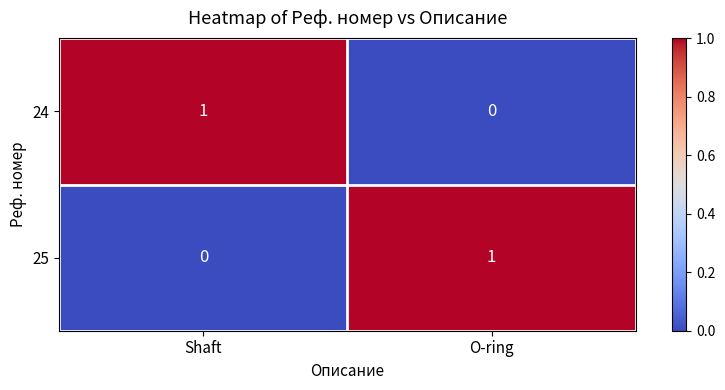

How many positive values does the 25 series have?

1